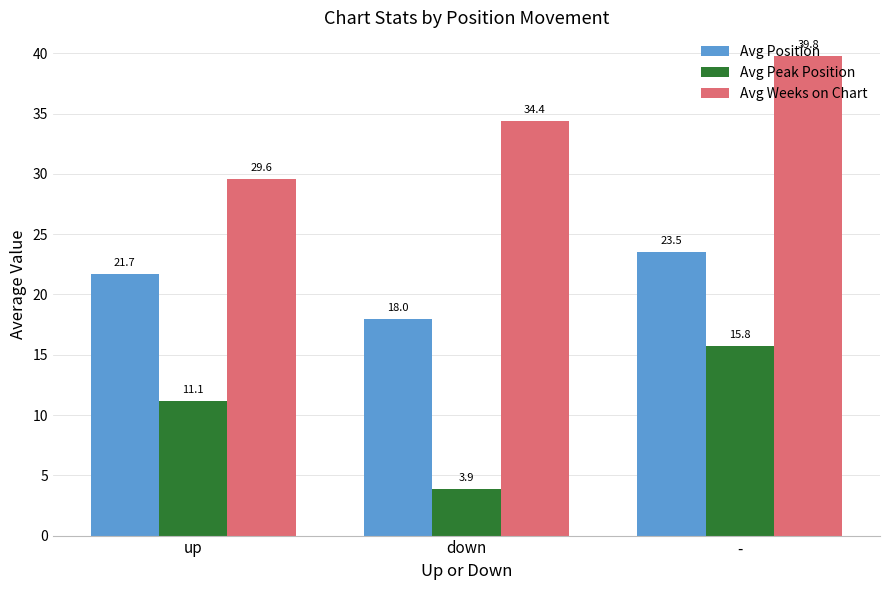

What is the approximate value of Avg Position at down?

18.0